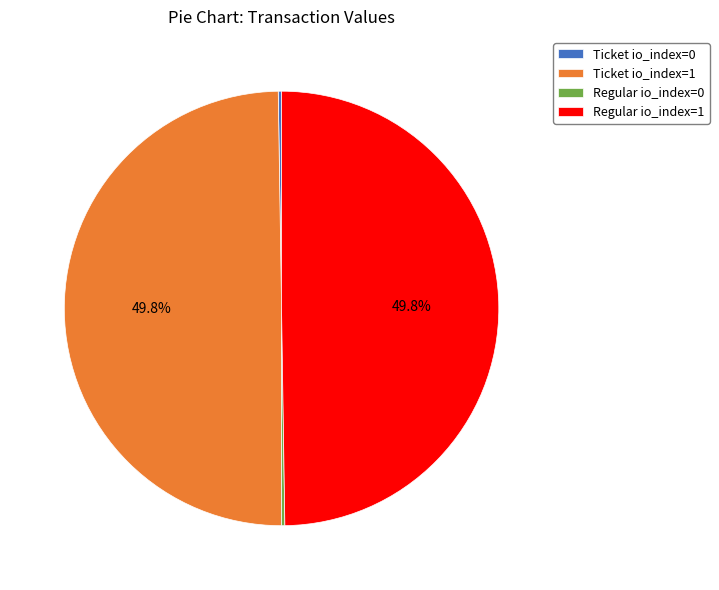

What is the smallest slice in the pie chart?

Ticket io_index=0